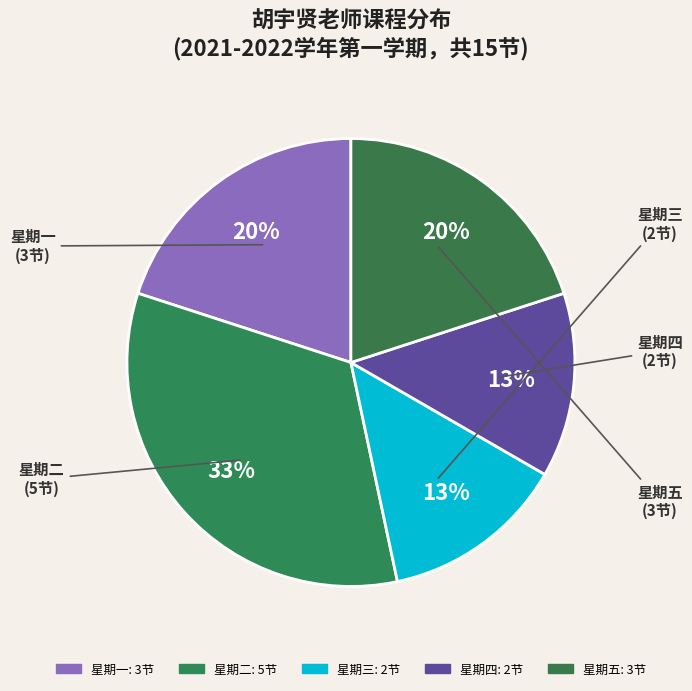

What is the ratio of the value at 星期一 to the value at 星期三?

1.5